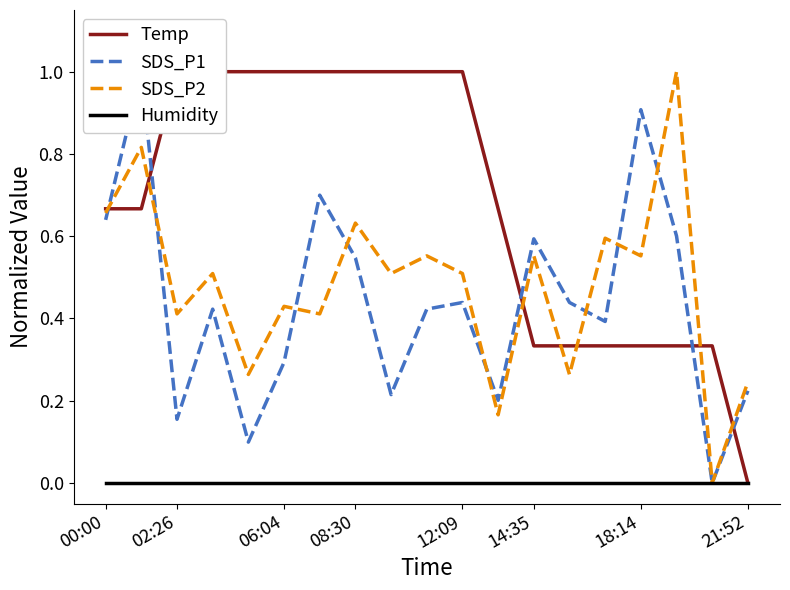

What is the highest value of the SDS_P2 series?

1.0